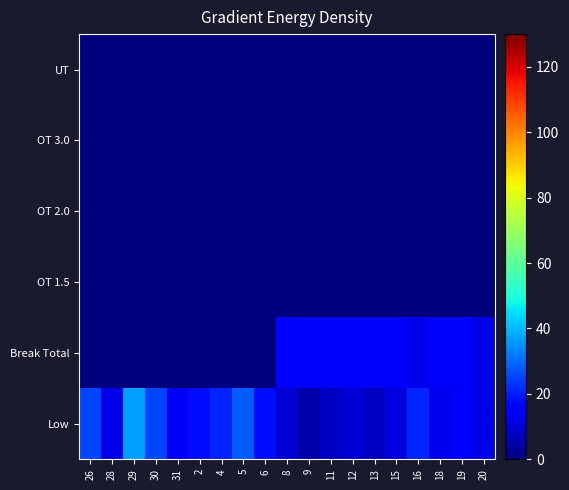

Reading right to left, transcribe all the data shown in this chart.

Low: 20=12.0	19=16.0	18=13.0	16=21.0	15=11.0	13=8.0	12=10.0	11=8.0	9=5.0	8=10.0	6=18.0	5=28.0	4=21.0	2=18.0	31=14.0	30=25.0	29=37.0	28=12.0	26=25.0
Break Total: 20=11.8	19=15.0	18=15.2	16=13.2	15=14.4	13=15.2	12=16.0	11=14.6	9=15.6	8=15.8	6=0.0	5=0.0	4=0.0	2=0.0	31=0.0	30=0.0	29=0.0	28=0.0	26=0.0
OT 1.5: 20=0.0	19=0.0	18=0.0	16=0.0	15=0.0	13=0.0	12=0.0	11=0.0	9=0.0	8=0.0	6=0.0	5=0.0	4=0.0	2=0.0	31=0.0	30=0.0	29=0.0	28=0.0	26=0.0
OT 2.0: 20=0.0	19=0.0	18=0.0	16=0.0	15=0.0	13=0.0	12=0.0	11=0.0	9=0.0	8=0.0	6=0.0	5=0.0	4=0.0	2=0.0	31=0.0	30=0.0	29=0.0	28=0.0	26=0.0
OT 3.0: 20=0.0	19=0.0	18=0.0	16=0.0	15=0.0	13=0.0	12=0.0	11=0.0	9=0.0	8=0.0	6=0.0	5=0.0	4=0.0	2=0.0	31=0.0	30=0.0	29=0.0	28=0.0	26=0.0
UT: 20=0.0	19=0.0	18=0.0	16=0.0	15=0.0	13=0.0	12=0.0	11=0.0	9=0.0	8=0.0	6=0.0	5=0.0	4=0.0	2=0.0	31=0.0	30=0.0	29=0.0	28=0.0	26=0.0